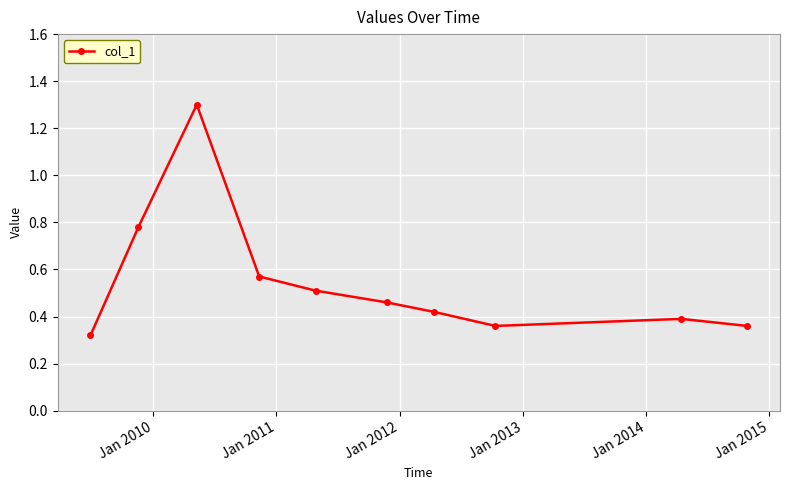

What is the sum of all values?

5.5